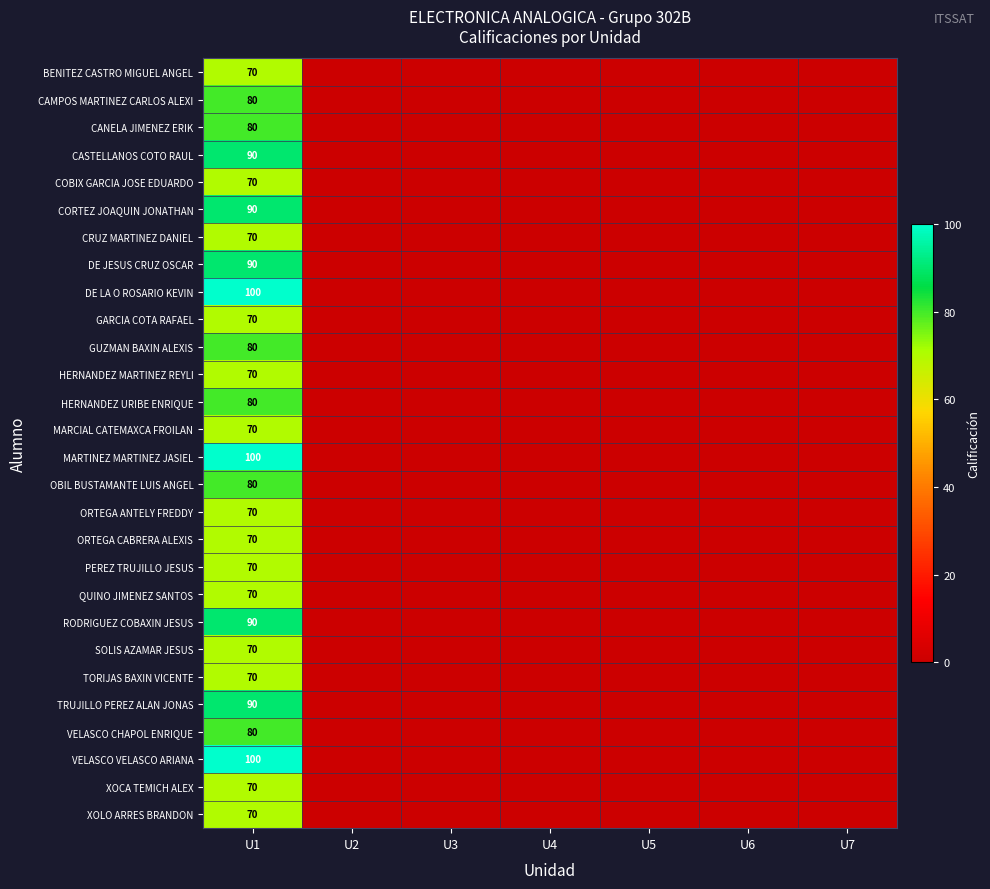

Rank the categories by ORTEGA ANTELY FREDDY value from highest to lowest.

U1, U2, U3, U4, U5, U6, U7